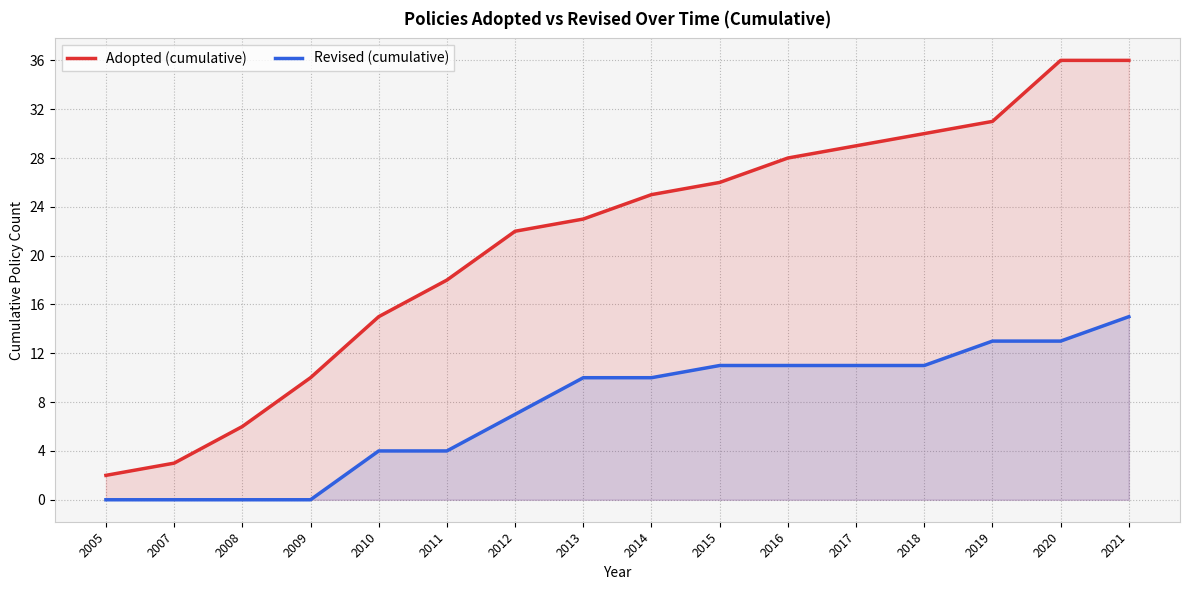

Reading left to right, transcribe all the data shown in this chart.

Adopted (cumulative): 2	3	6	10	15	18	22	23	25	26	28	29	30	31	36	36
Revised (cumulative): 0	0	0	0	4	4	7	10	10	11	11	11	11	13	13	15